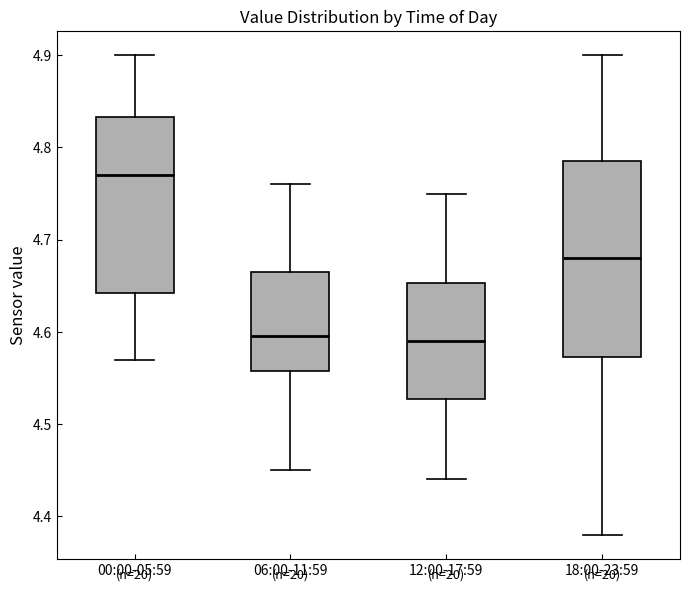

Where does the median line of the box for 18:00-23:59 sit on the y-axis? The values are not printed on the chart, so give them approximately, as read against the axis.

4.68